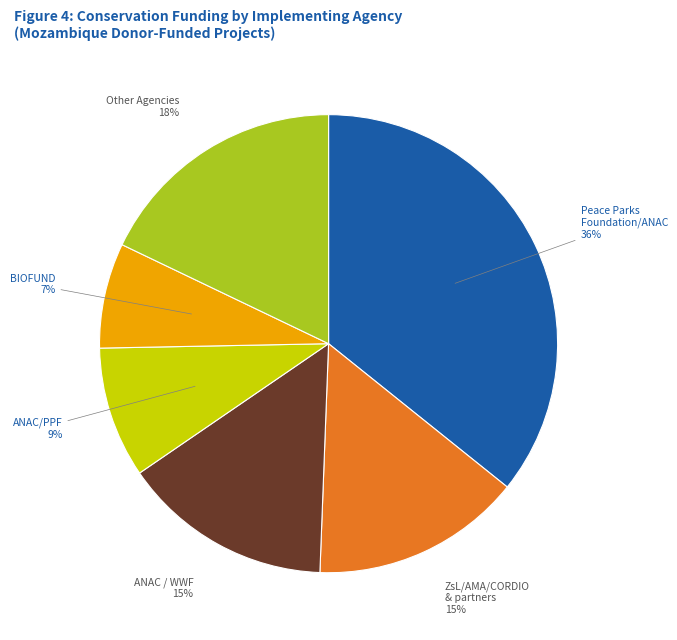

To the nearest percent, what is the average slice percentage?

17%